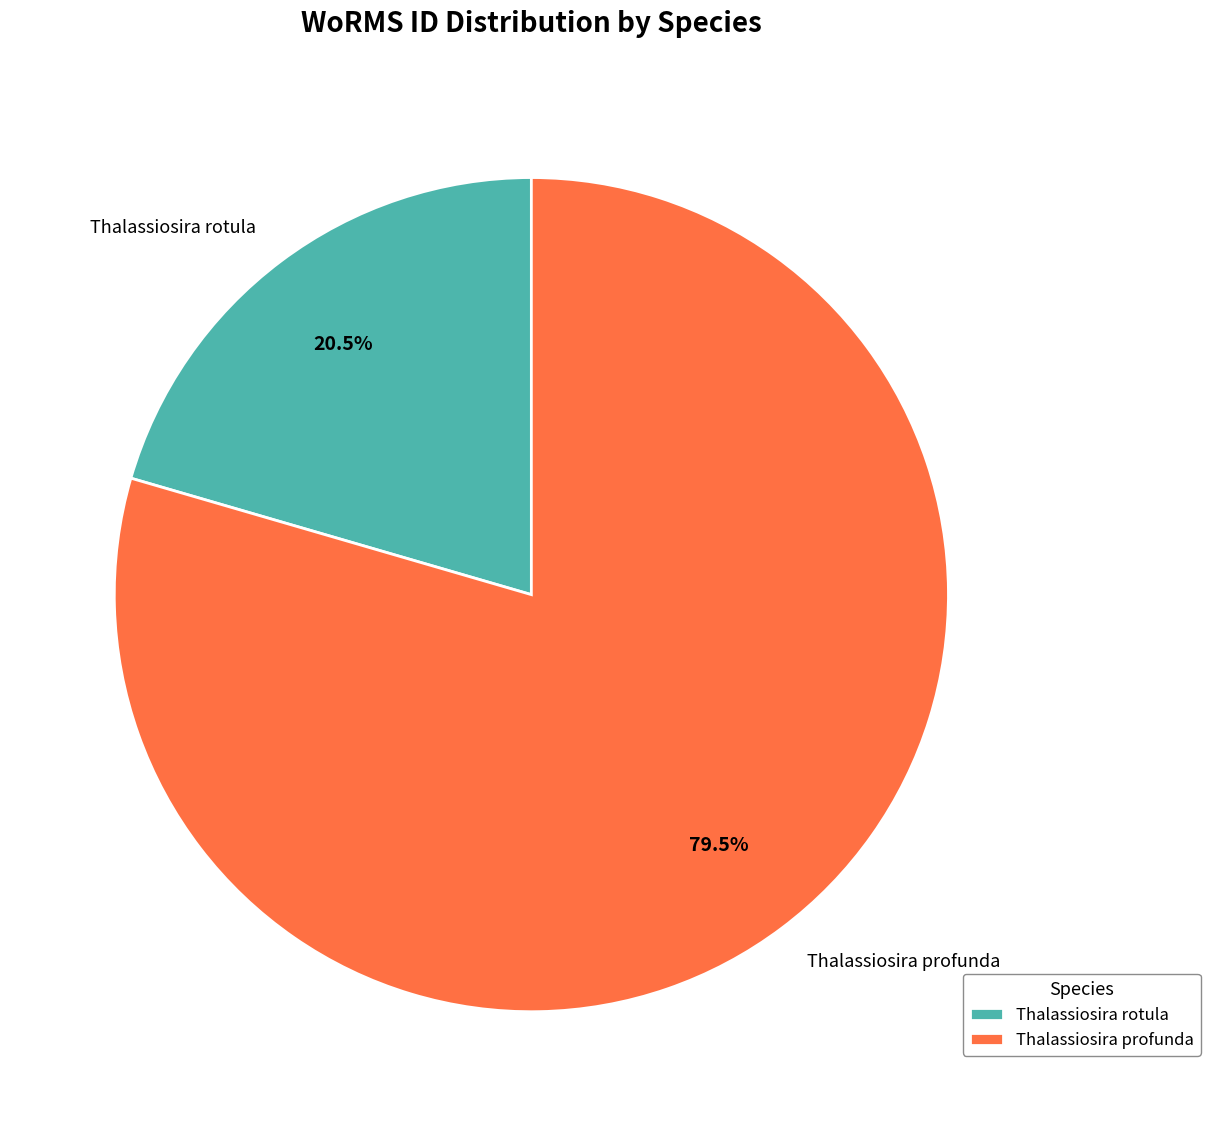

To the nearest percent, what is the combined percentage of Thalassiosira rotula and Thalassiosira profunda?

100%